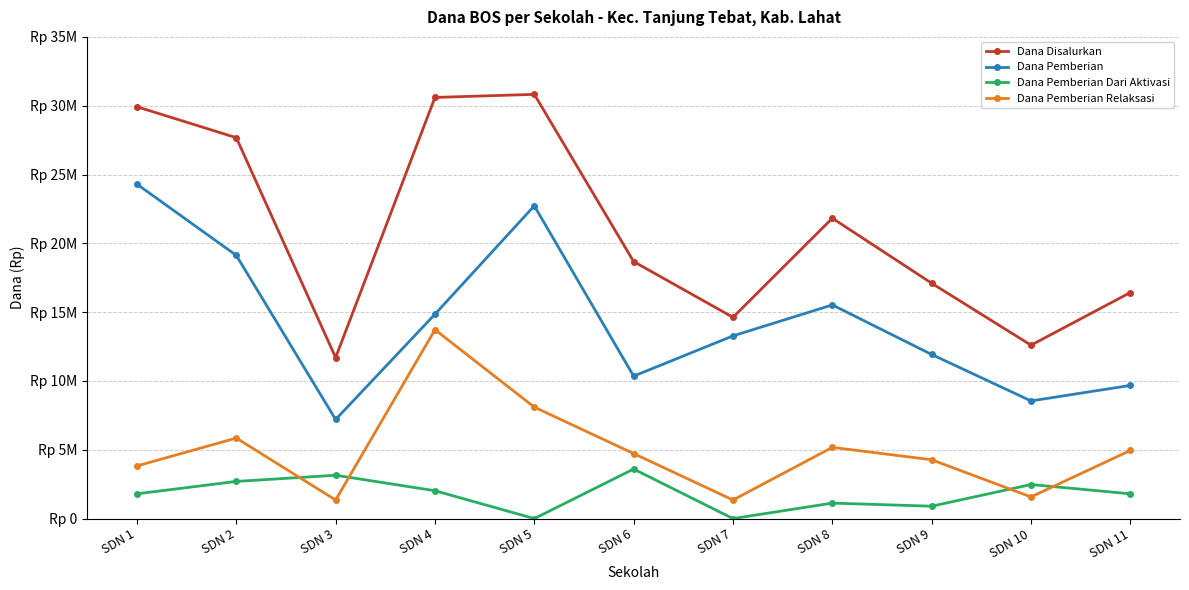

Reading left to right, extract all data points from this chart.

Dana Disalurkan: SDN 1=29925000	SDN 2=27675000	SDN 3=11700000	SDN 4=30600000	SDN 5=30825000	SDN 6=18675000	SDN 7=14625000	SDN 8=21825000	SDN 9=17100000	SDN 10=12600000	SDN 11=16425000
Dana Pemberian: SDN 1=24300000	SDN 2=19125000	SDN 3=7200000	SDN 4=14850000	SDN 5=22725000	SDN 6=10350000	SDN 7=13275000	SDN 8=15525000	SDN 9=11925000	SDN 10=8550000	SDN 11=9675000
Dana Pemberian Dari Aktivasi: SDN 1=1800000	SDN 2=2700000	SDN 3=3150000	SDN 4=2025000	SDN 5=0	SDN 6=3600000	SDN 7=0	SDN 8=1125000	SDN 9=900000	SDN 10=2475000	SDN 11=1800000
Dana Pemberian Relaksasi: SDN 1=3825000	SDN 2=5850000	SDN 3=1350000	SDN 4=13725000	SDN 5=8100000	SDN 6=4725000	SDN 7=1350000	SDN 8=5175000	SDN 9=4275000	SDN 10=1575000	SDN 11=4950000